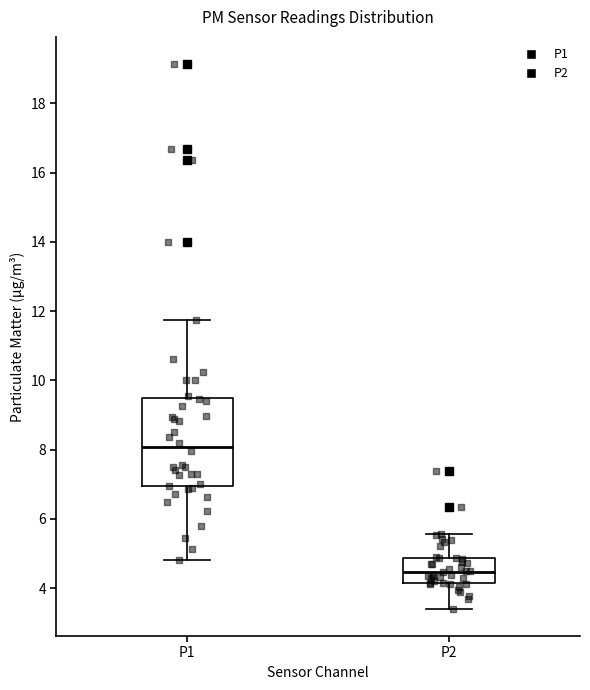

Where does the upper whisker of the box for P1 end on the y-axis? The values are not printed on the chart, so give them approximately, as read against the axis.

11.8